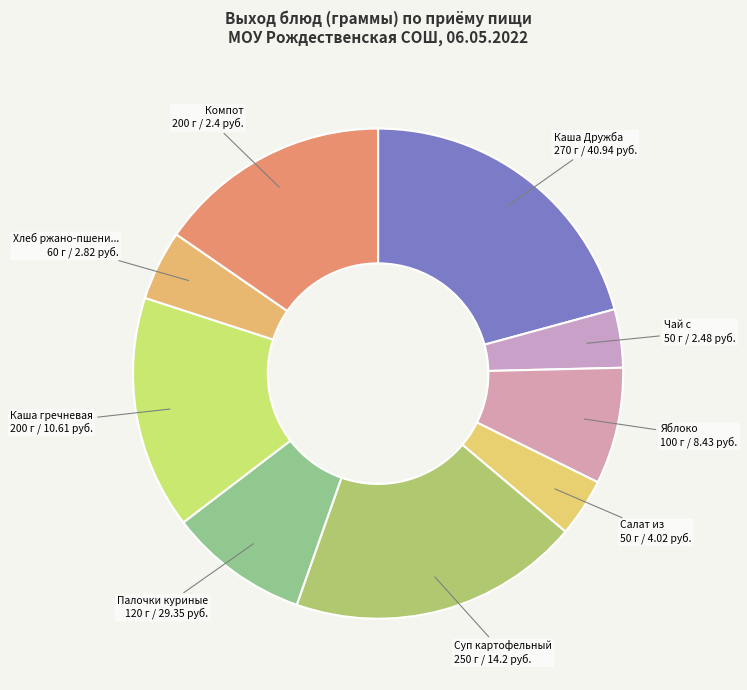

Which slice is the largest?

Каша Дружба (завтрак)